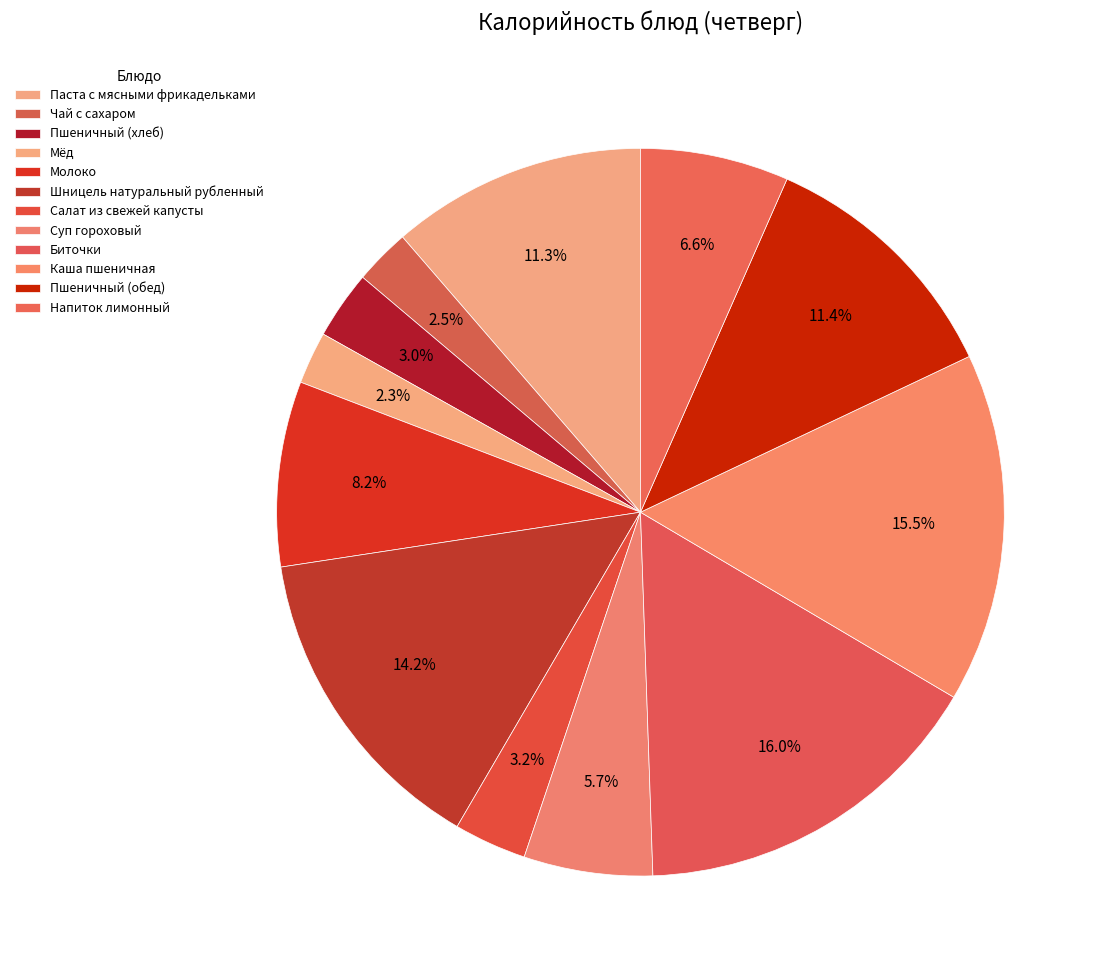

Is there a majority slice in this chart?

No